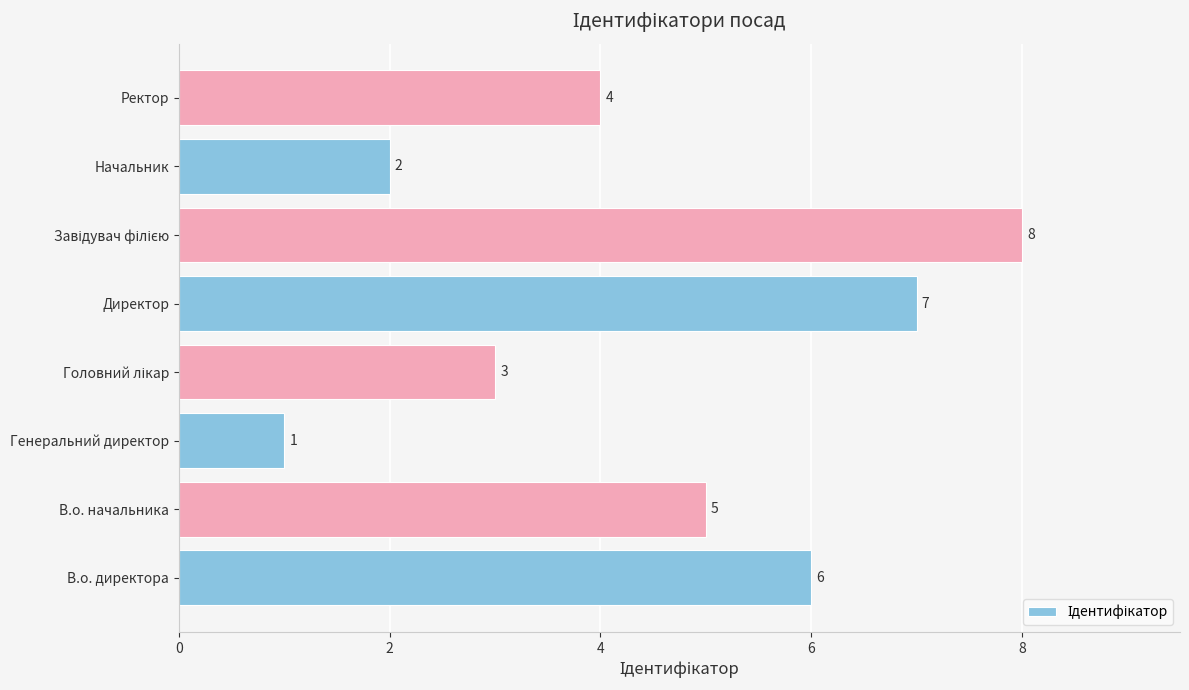

At which label is the value closest to 4?

Ректор